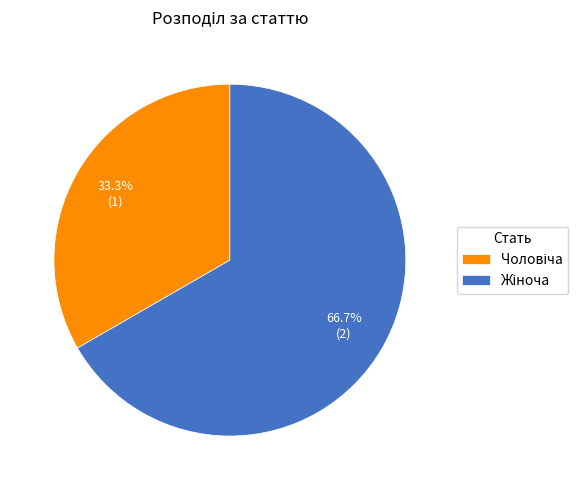

Is there a majority slice in this chart?

Yes